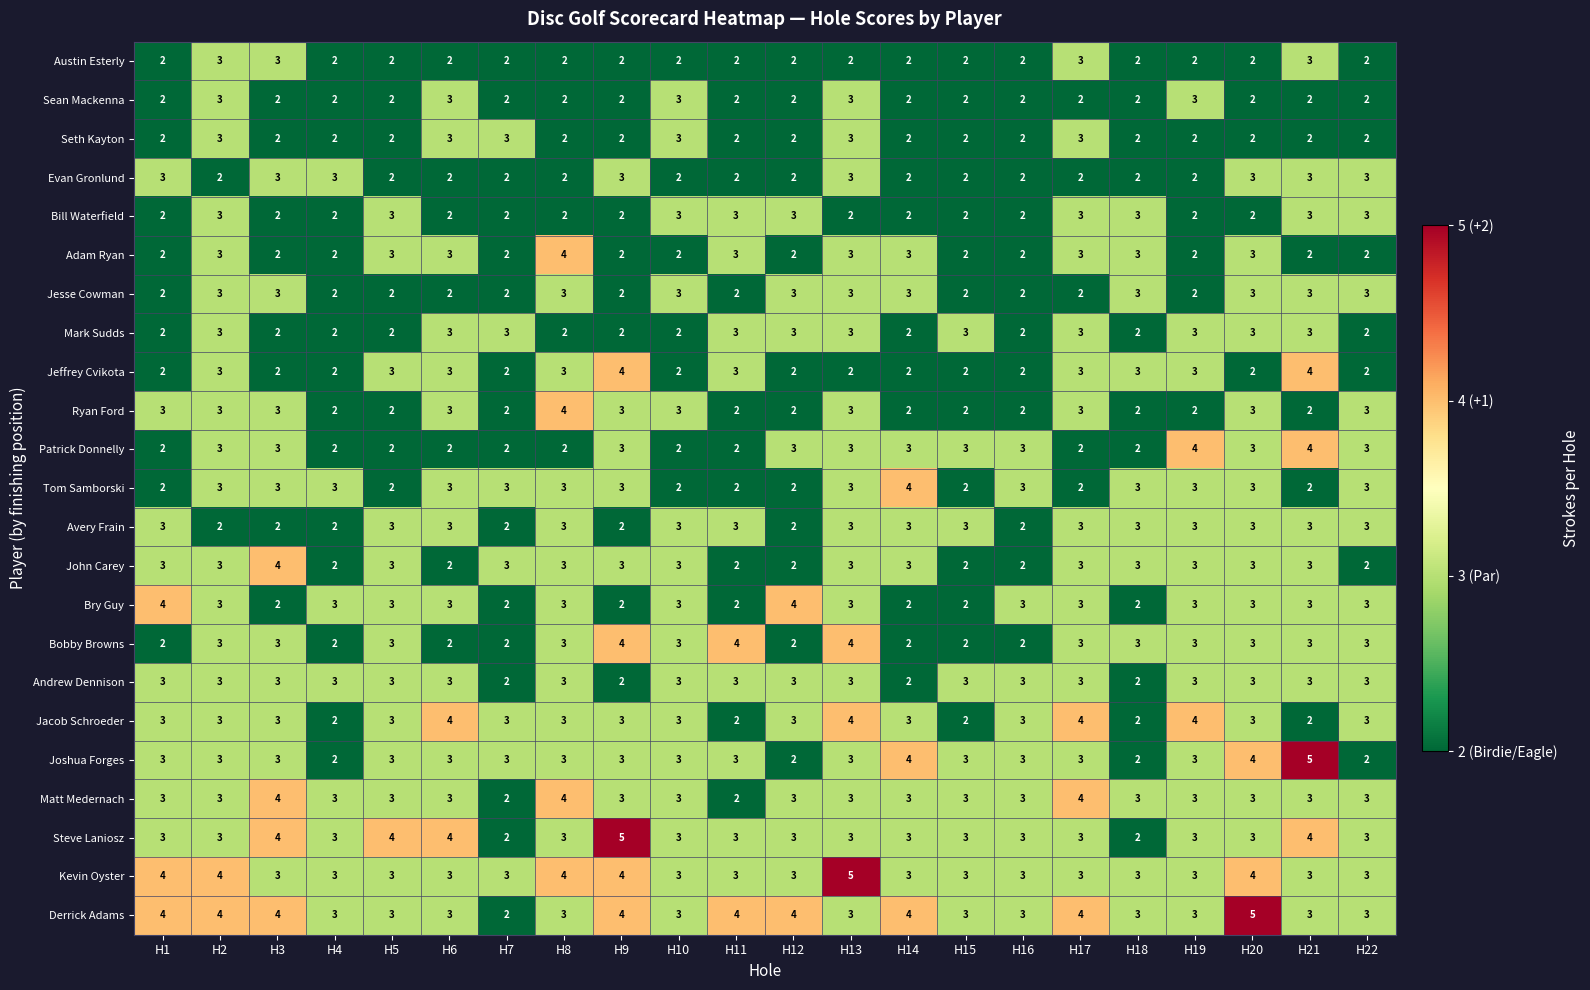

Count the Matt Medernach values in the range 3 to 4.

20